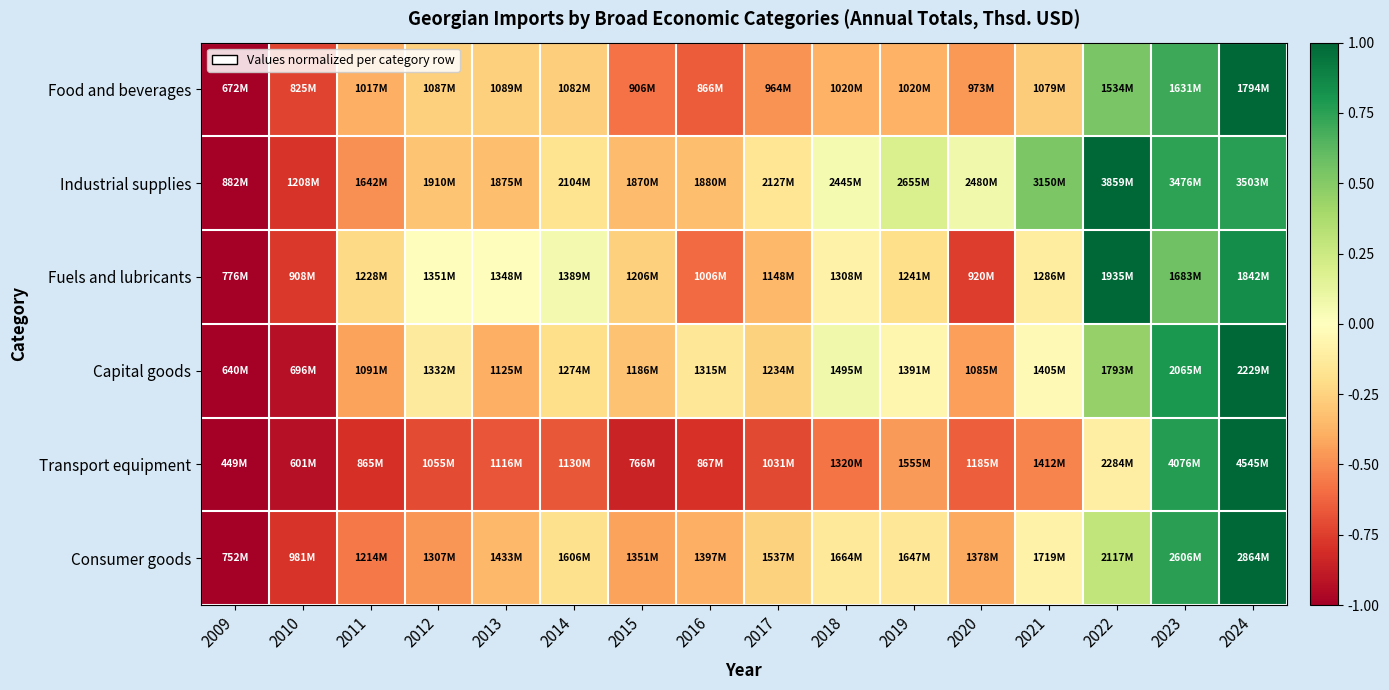

Reading right to left, list all the values displayed in this chart.

Food and beverages: 2024=1.0	2023=0.7	2022=0.5	2021=-0.3	2020=-0.5	2019=-0.4	2018=-0.4	2017=-0.5	2016=-0.7	2015=-0.6	2014=-0.3	2013=-0.3	2012=-0.3	2011=-0.4	2010=-0.7	2009=-1.0
Industrial supplies: 2024=0.8	2023=0.7	2022=1.0	2021=0.5	2020=0.1	2019=0.2	2018=0.1	2017=-0.2	2016=-0.3	2015=-0.3	2014=-0.2	2013=-0.3	2012=-0.3	2011=-0.5	2010=-0.8	2009=-1.0
Fuels and lubricants: 2024=0.8	2023=0.6	2022=1.0	2021=-0.1	2020=-0.8	2019=-0.2	2018=-0.1	2017=-0.4	2016=-0.6	2015=-0.3	2014=0.1	2013=-0.0	2012=-0.0	2011=-0.2	2010=-0.8	2009=-1.0
Capital goods: 2024=1.0	2023=0.8	2022=0.5	2021=-0.0	2020=-0.4	2019=-0.1	2018=0.1	2017=-0.3	2016=-0.2	2015=-0.3	2014=-0.2	2013=-0.4	2012=-0.1	2011=-0.4	2010=-0.9	2009=-1.0
Transport equipment: 2024=1.0	2023=0.8	2022=-0.1	2021=-0.5	2020=-0.6	2019=-0.5	2018=-0.6	2017=-0.7	2016=-0.8	2015=-0.8	2014=-0.7	2013=-0.7	2012=-0.7	2011=-0.8	2010=-0.9	2009=-1.0
Consumer goods: 2024=1.0	2023=0.8	2022=0.3	2021=-0.1	2020=-0.4	2019=-0.2	2018=-0.1	2017=-0.3	2016=-0.4	2015=-0.4	2014=-0.2	2013=-0.4	2012=-0.5	2011=-0.6	2010=-0.8	2009=-1.0